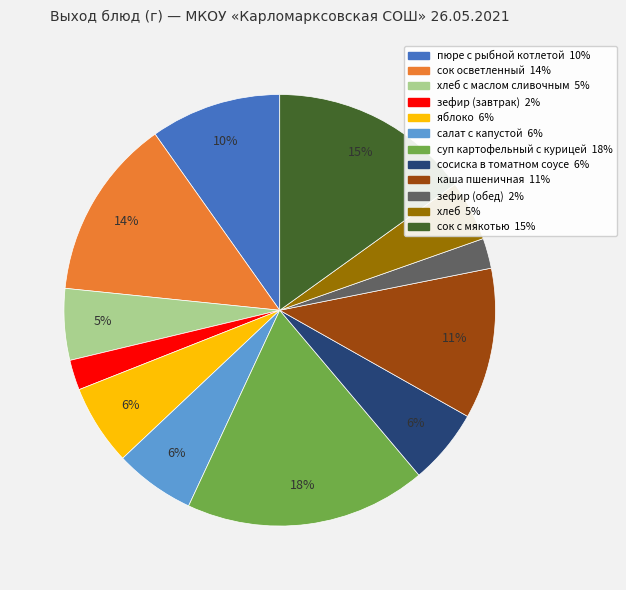

To the nearest percent, what is the average slice percentage?

8%